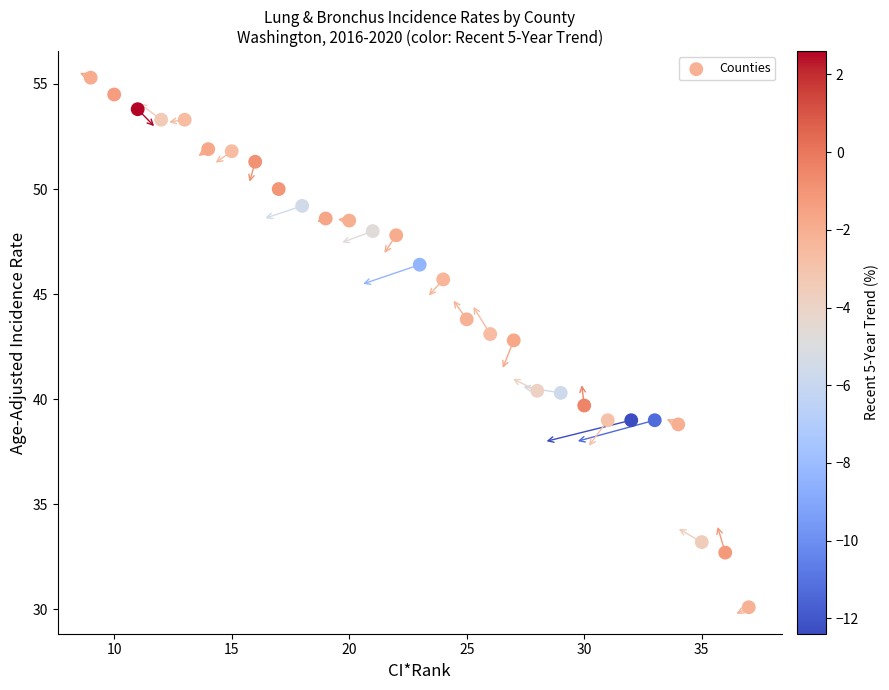

What is the range of X values (max minus min)?

28.0